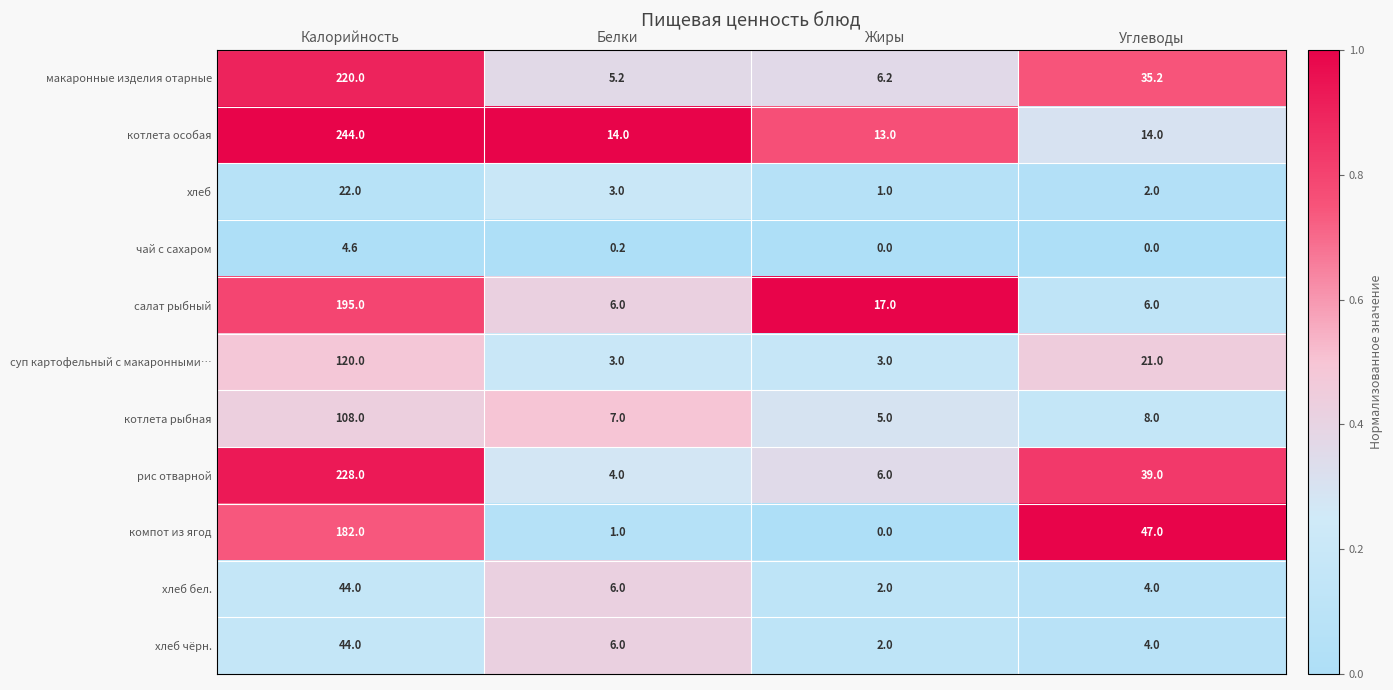

The компот из ягод series shows 0.5 at Белки. True or false?

False